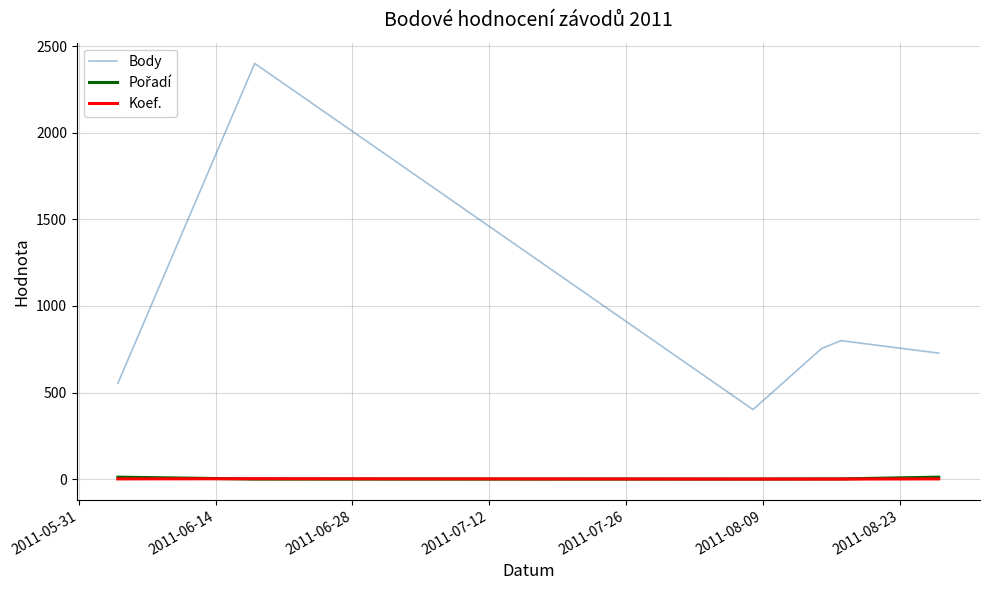

Which series has the largest range (max minus min)?

Body